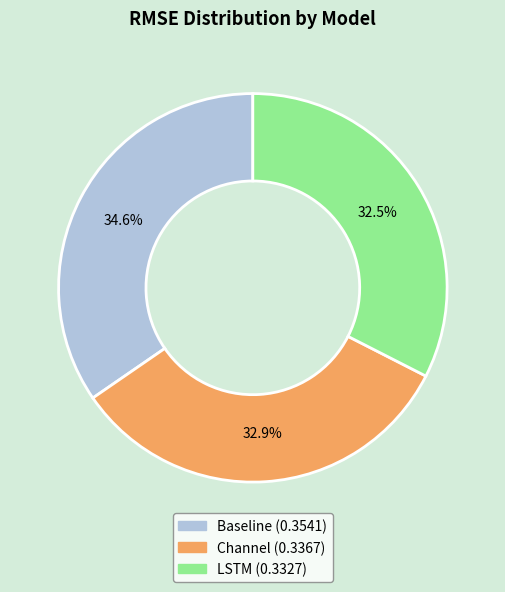

Which category has the biggest portion of the pie?

Baseline